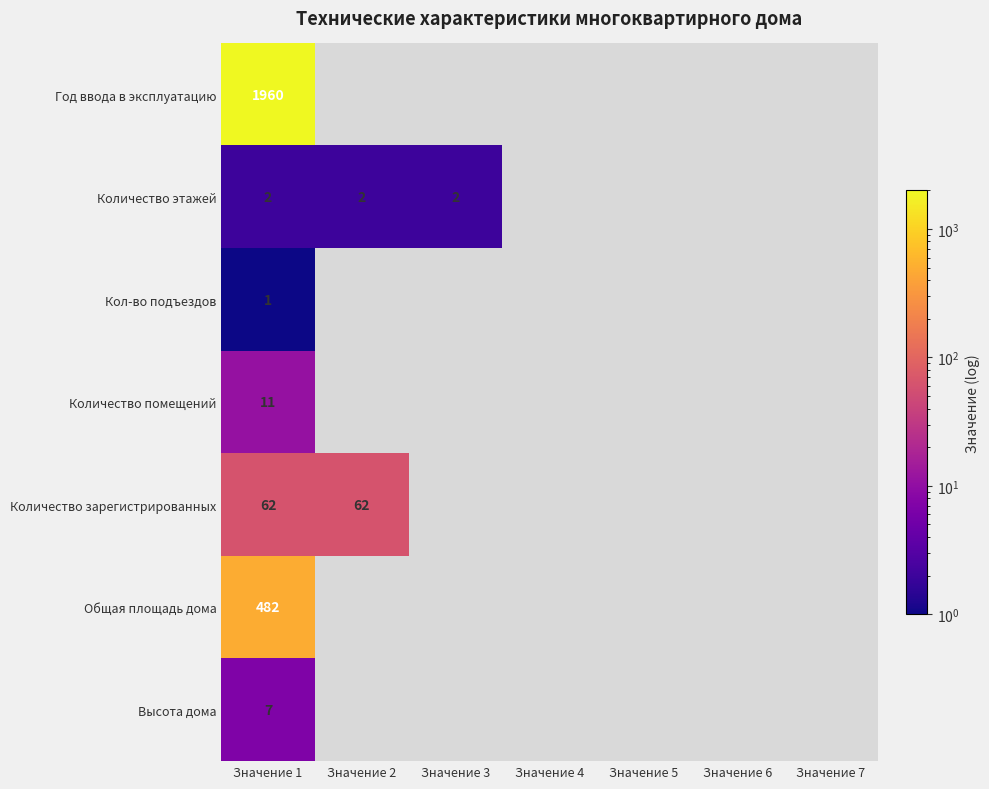

What is the total value across all series at Значение 1?

2525